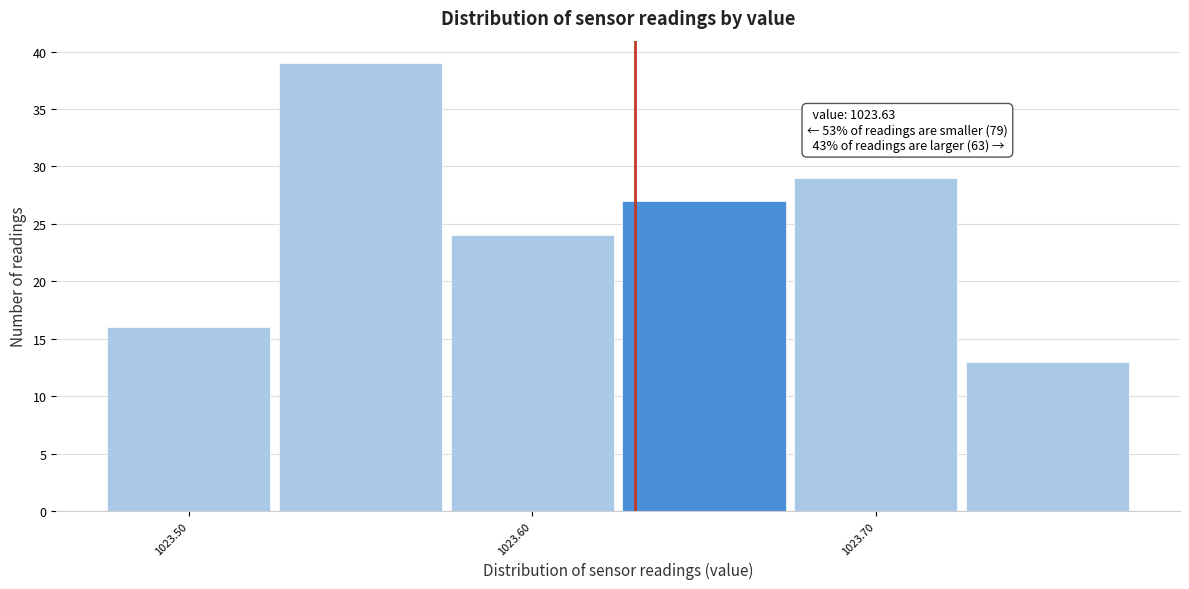

Which range on the x-axis has the tallest bar?

1023.525 to 1023.575